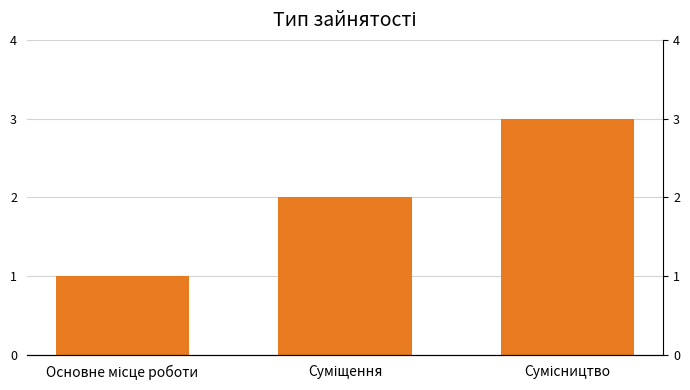

Reading left to right, list all the values displayed in this chart.

Основне місце роботи=1	Суміщення=2	Сумісництво=3